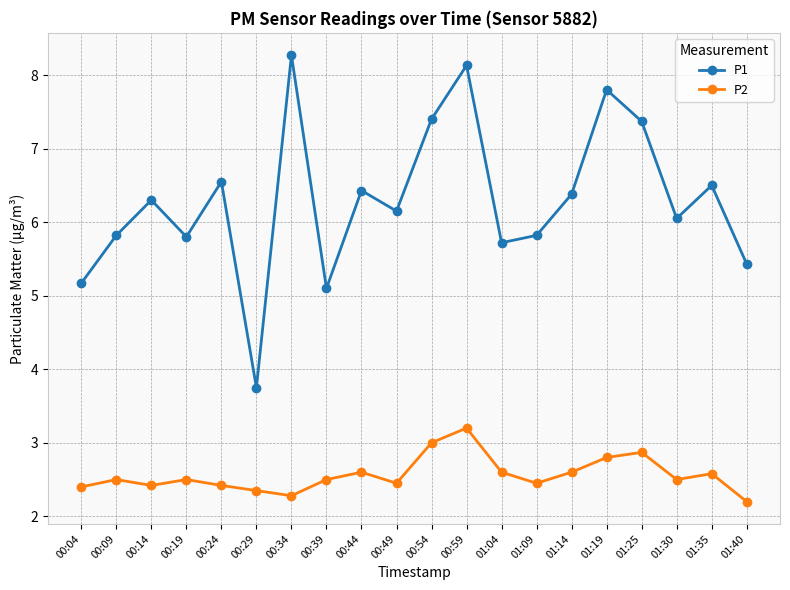

Which series has the largest range (max minus min)?

P1